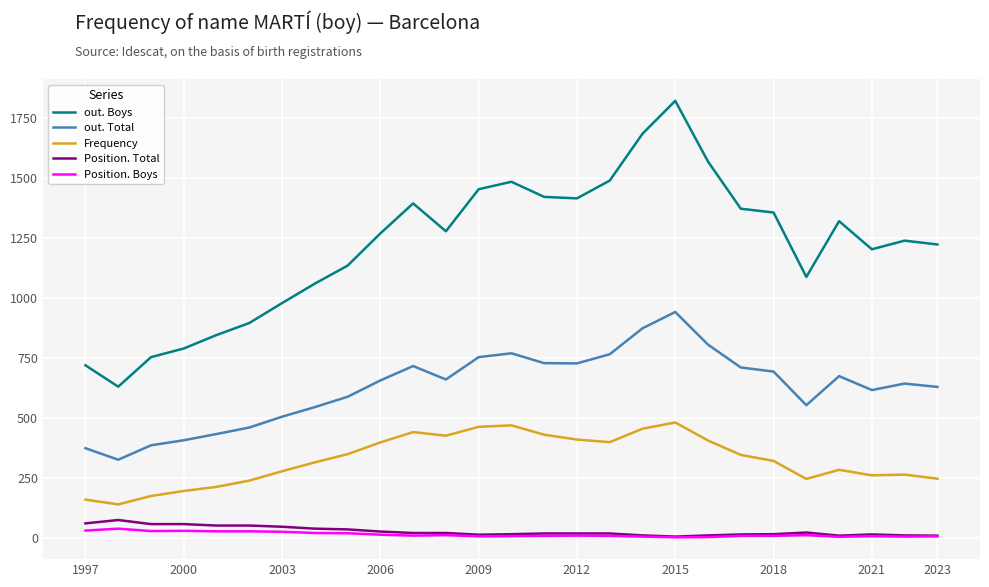

Which series has the widest spread of values?

out. Boys